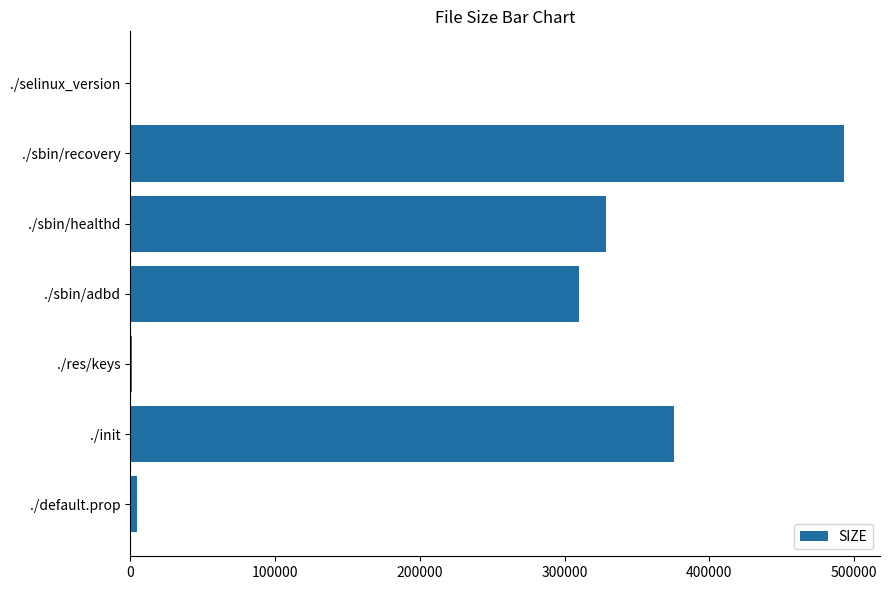

At which label is the value closest to 246612?

./sbin/adbd